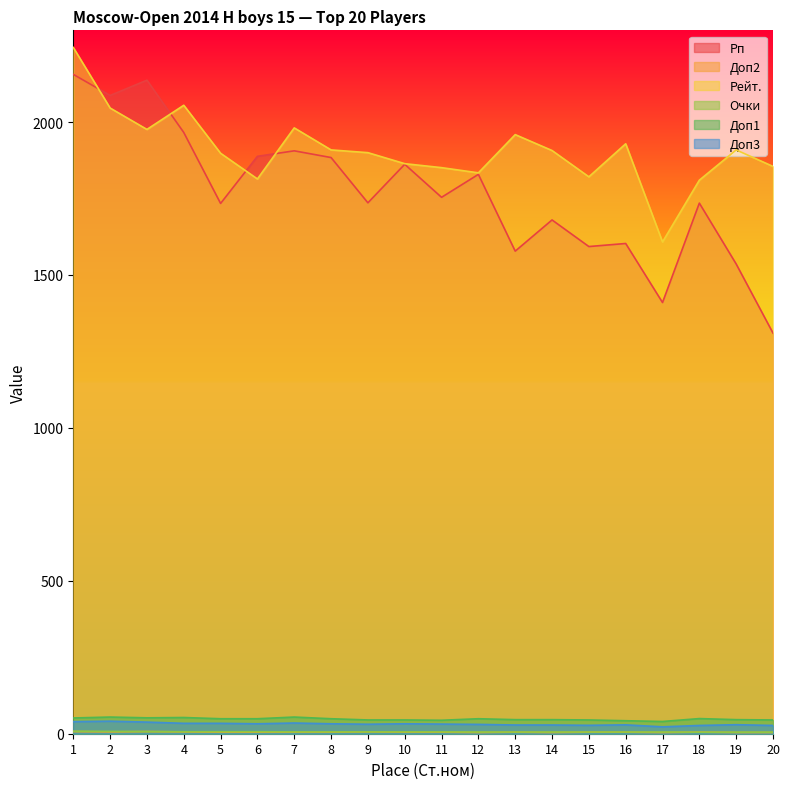

Read the Рейт. value at 16.

1929.0